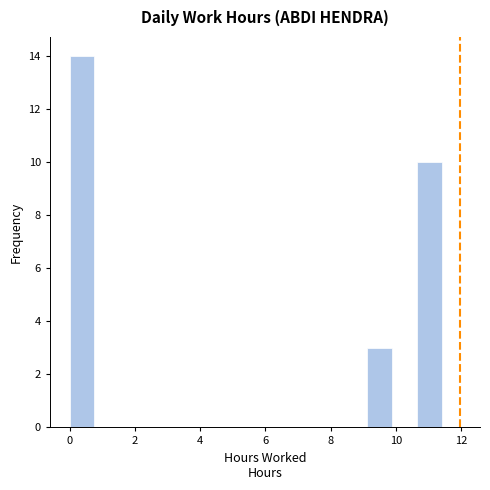

Around what value on the x-axis is the tallest bar? Give the approximate position of its centre, as read against the axis.

0.4